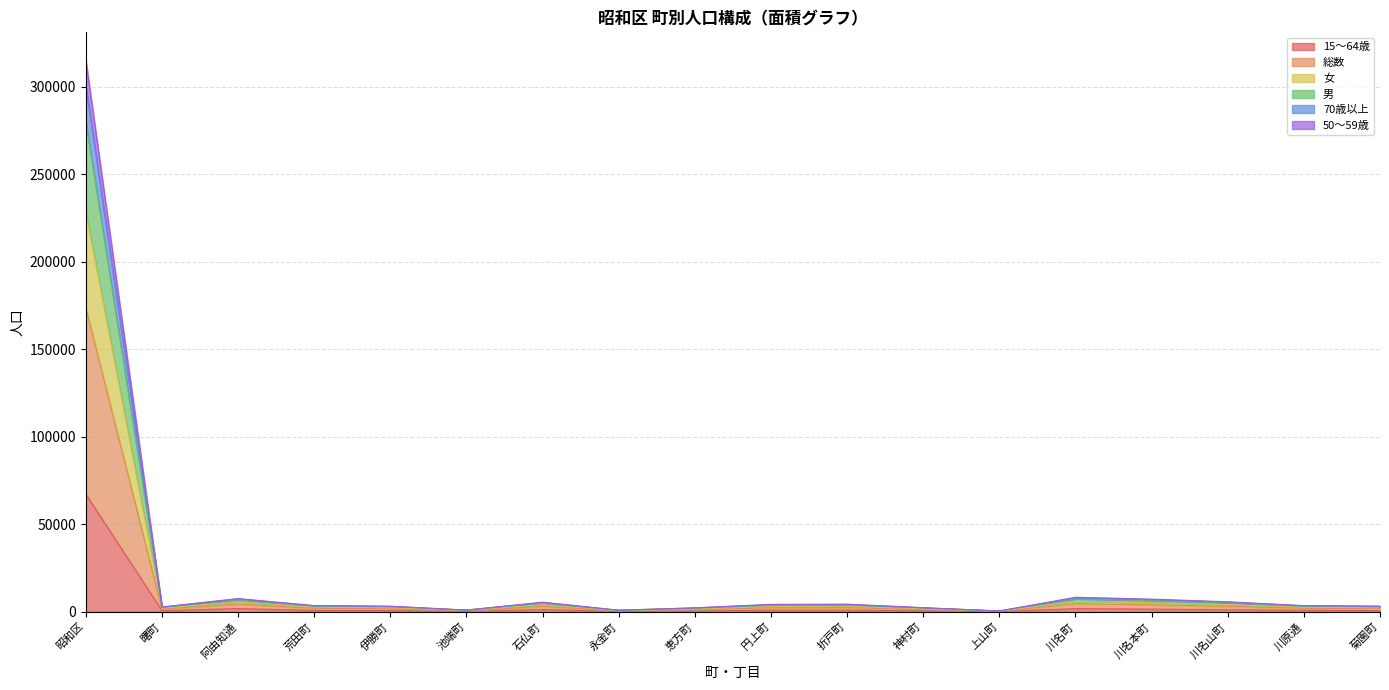

At which category is the sum across all series the highest?

昭和区